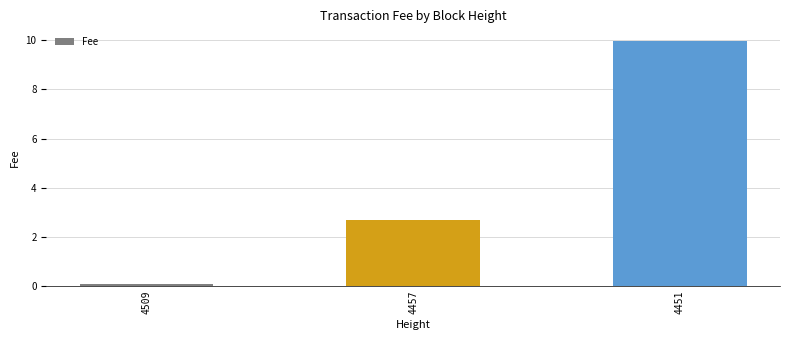

Read the value at 4457.

2.7